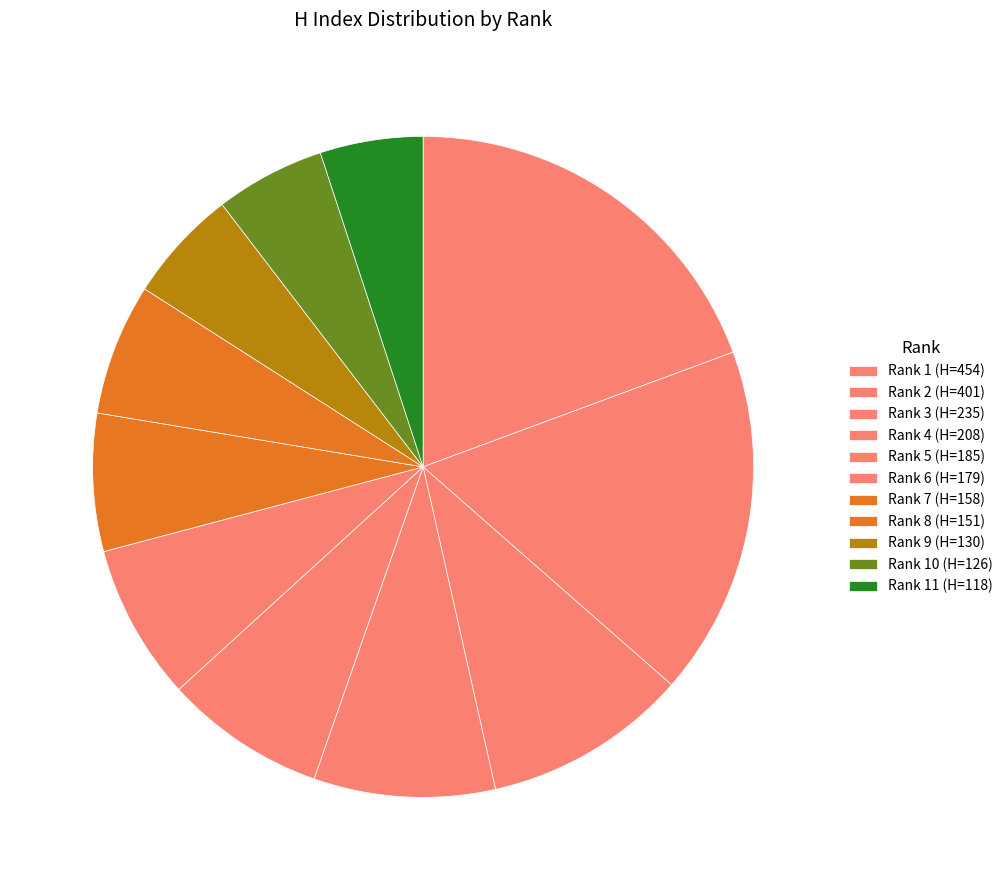

Rank the categories by value from lowest to highest.

Rank 11, Rank 10, Rank 9, Rank 8, Rank 7, Rank 6, Rank 5, Rank 4, Rank 3, Rank 2, Rank 1